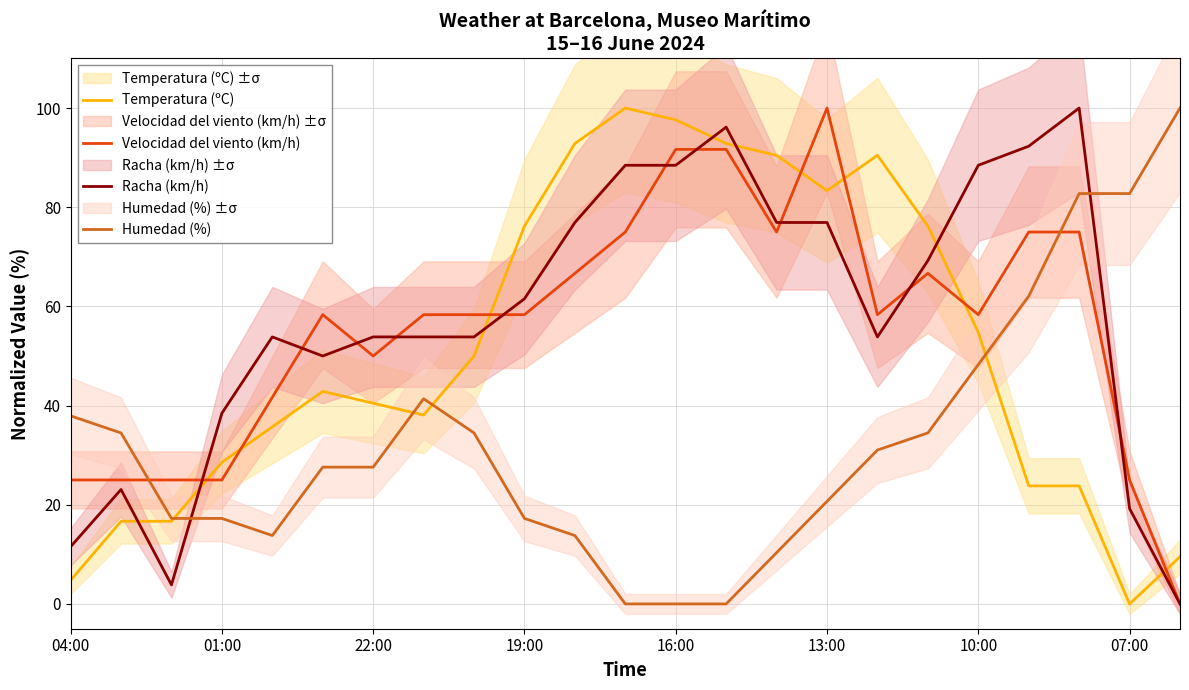

The value of Racha (km/h) at 13:00 is 27.4. True or false?

False